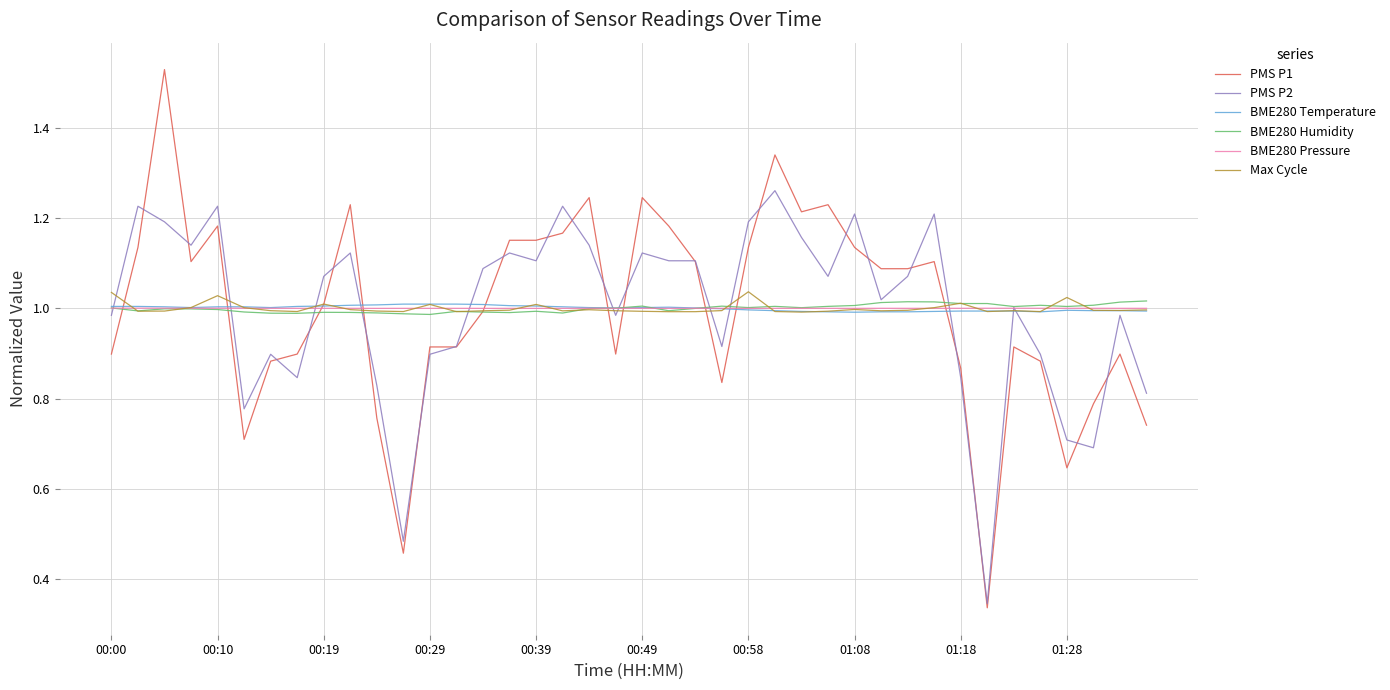

Which series has the largest range (max minus min)?

PMS P1